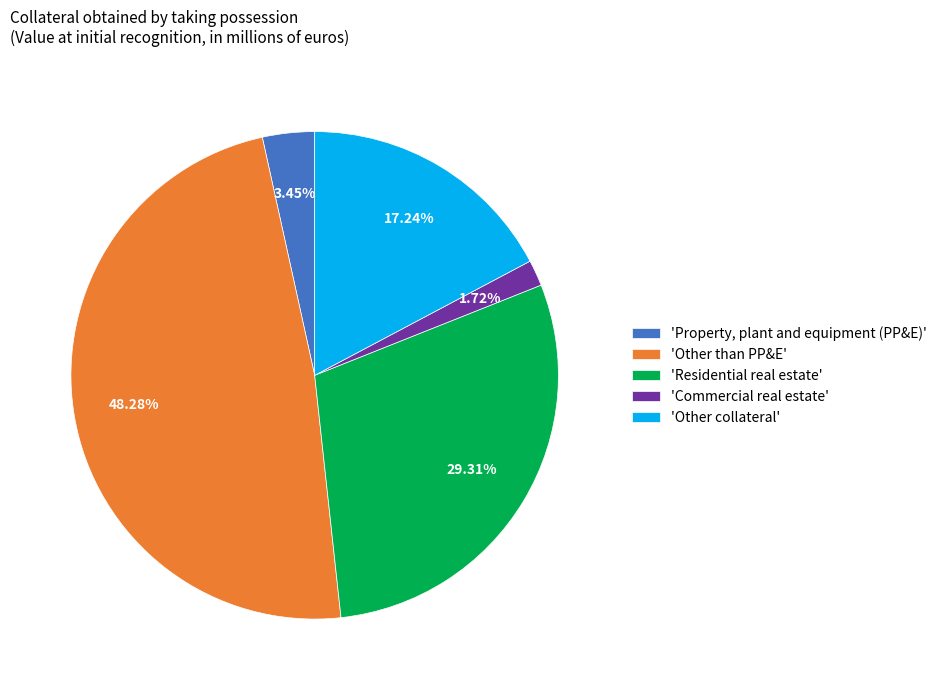

What is the ratio of the value at 'Other than PP&E' to the value at 'Residential real estate'?

1.6